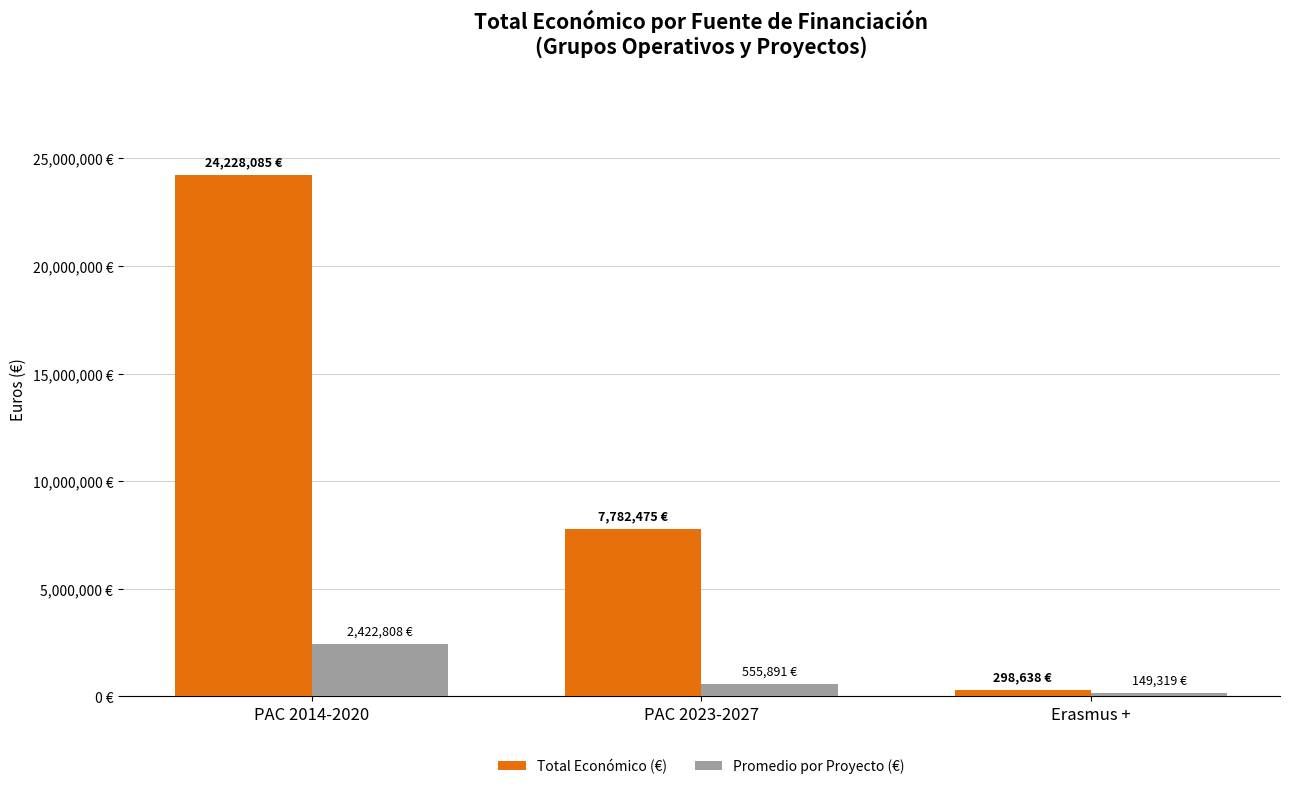

What are all the series names shown in the legend?

Total Económico (€), Promedio por Proyecto (€)